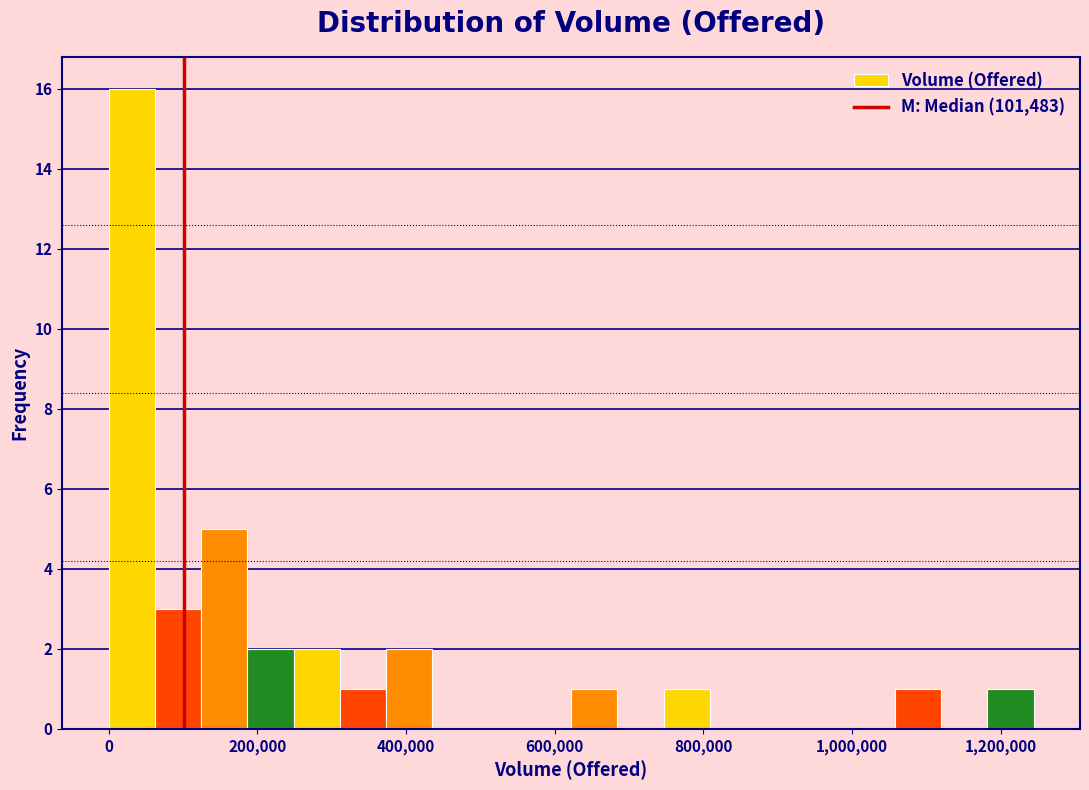

Read against the x-axis, roughly where is the centre of the tallest bar?

40000